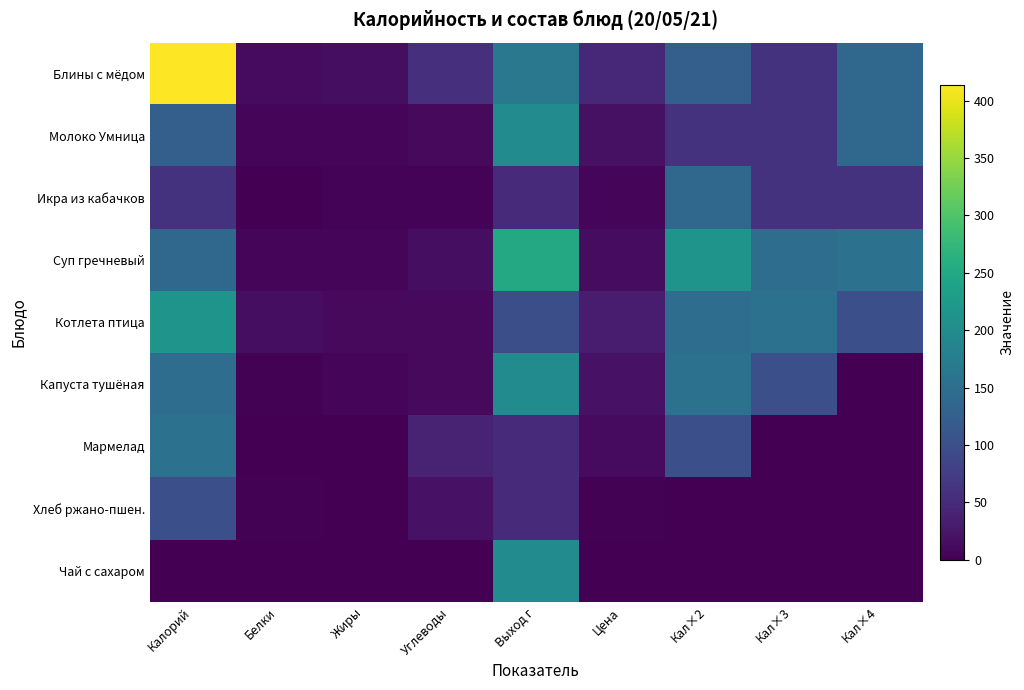

Rank the series at Цена from highest to lowest value.

Блины с мёдом, Котлета птица, Капуста тушёная, Молоко Умница, Суп гречневый, Мармелад, Икра из кабачков, Хлеб ржано-пшен., Чай с сахаром